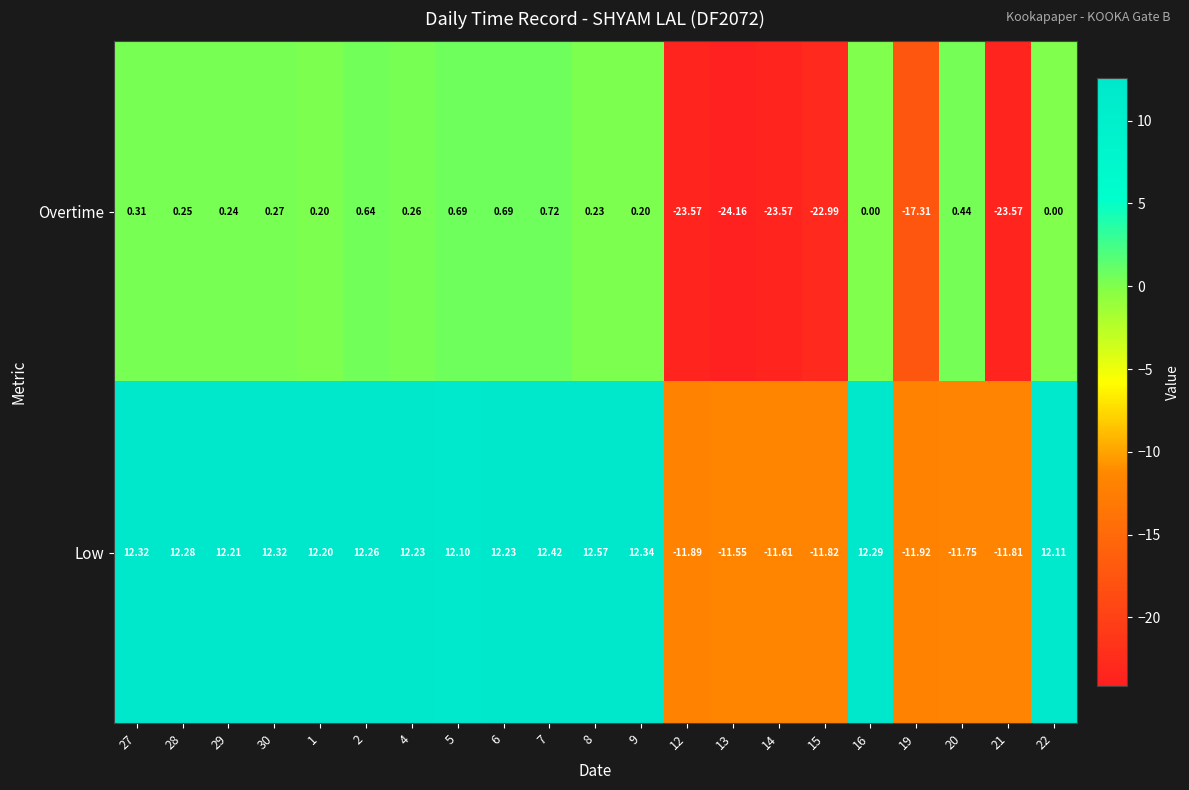

Between 4 and 7, which series saw the biggest shift?

Overtime